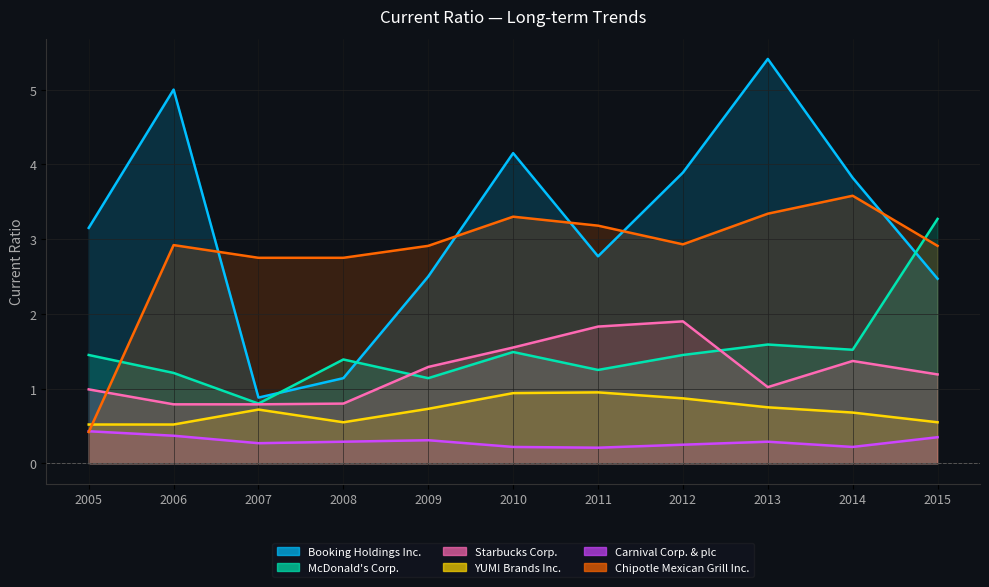

Reading left to right, extract all data points from this chart.

Booking Holdings Inc.: 2005=3.1	2006=5.0	2007=0.9	2008=1.1	2009=2.5	2010=4.2	2011=2.8	2012=3.9	2013=5.4	2014=3.8	2015=2.5
McDonald's Corp.: 2005=1.4	2006=1.2	2007=0.8	2008=1.4	2009=1.1	2010=1.5	2011=1.2	2012=1.4	2013=1.6	2014=1.5	2015=3.3
Starbucks Corp.: 2005=1.0	2006=0.8	2007=0.8	2008=0.8	2009=1.3	2010=1.6	2011=1.8	2012=1.9	2013=1.0	2014=1.4	2015=1.2
YUM! Brands Inc.: 2005=0.5	2006=0.5	2007=0.7	2008=0.6	2009=0.7	2010=0.9	2011=0.9	2012=0.9	2013=0.8	2014=0.7	2015=0.6
Carnival Corp. & plc: 2005=0.4	2006=0.4	2007=0.3	2008=0.3	2009=0.3	2010=0.2	2011=0.2	2012=0.2	2013=0.3	2014=0.2	2015=0.3
Chipotle Mexican Grill Inc.: 2005=0.4	2006=2.9	2007=2.8	2008=2.8	2009=2.9	2010=3.3	2011=3.2	2012=2.9	2013=3.3	2014=3.6	2015=2.9